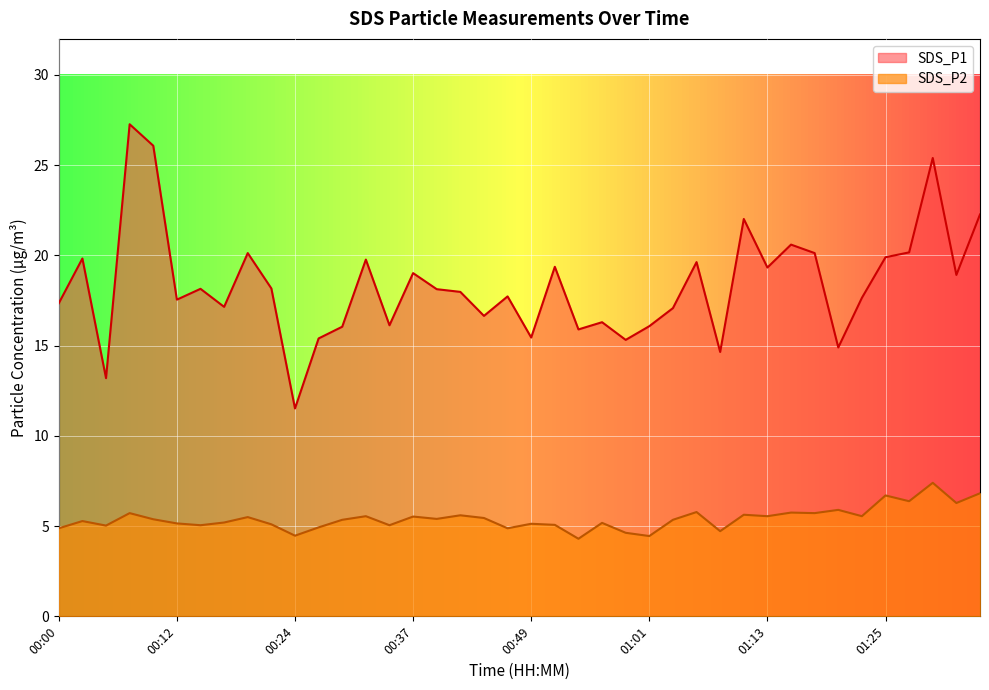

Is the value of SDS_P1 at 00:10 greater than the value of SDS_P2 at 00:17?

Yes